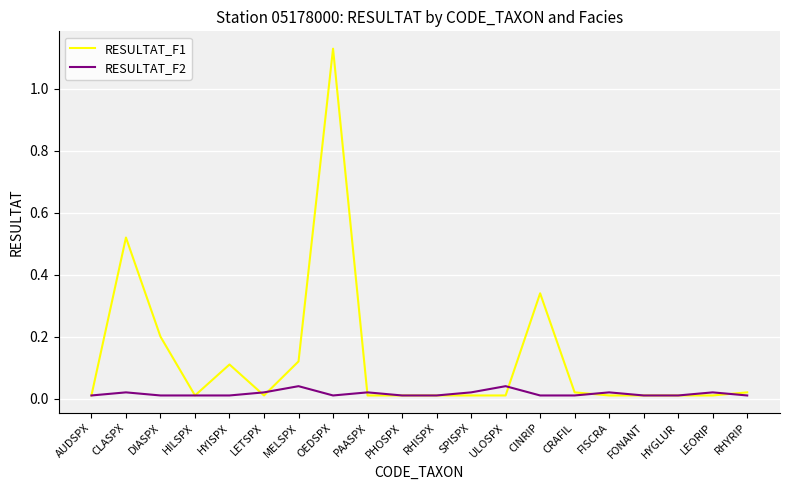

The value of RESULTAT_F1 at HYISPX is 0.1. True or false?

True